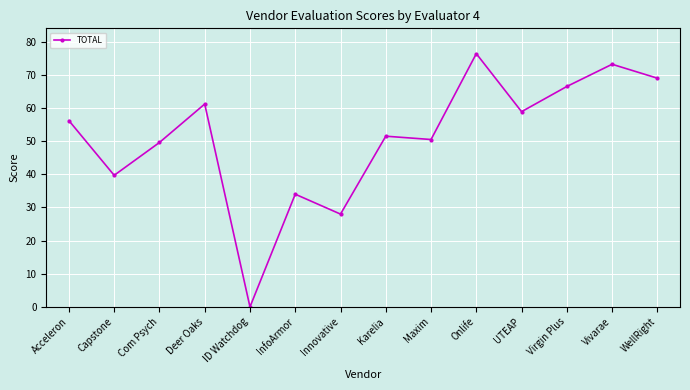

Approximately how many times larger is the value at Capstone compared to Acceleron?

0.7